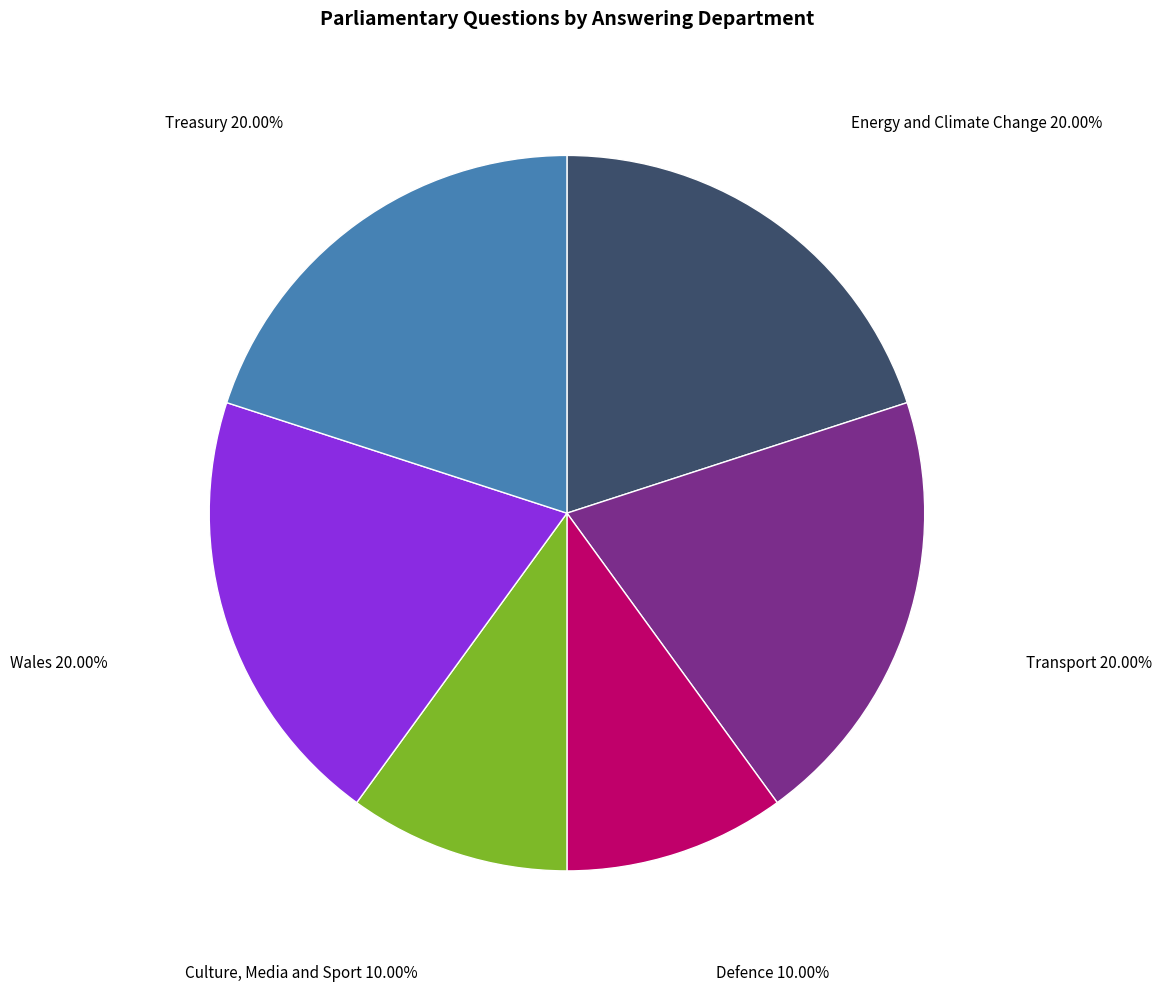

How many segments does this pie chart have?

6